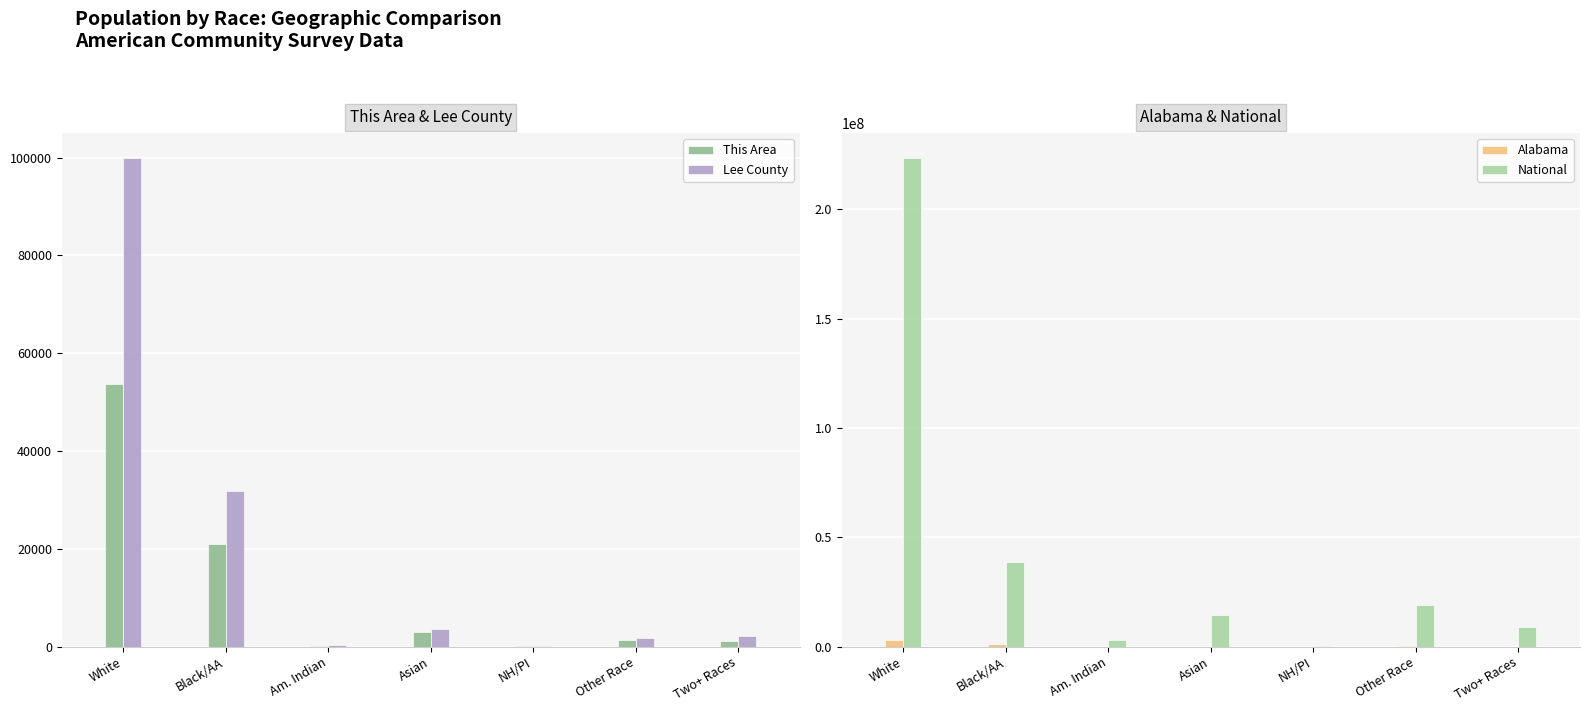

What is the lowest value of the Lee County series?

105